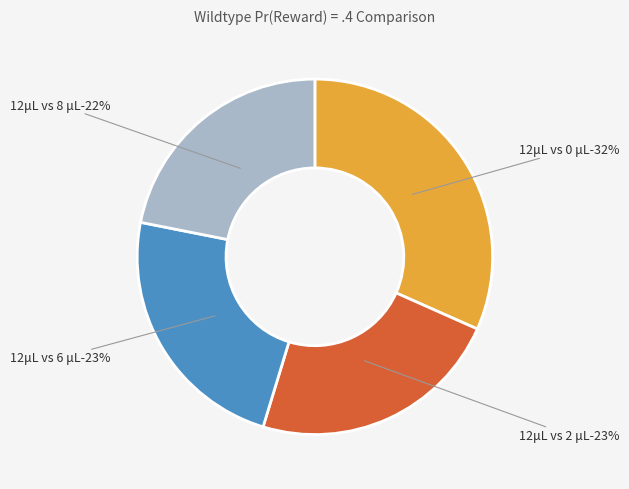

Between 12μL vs 2 μL and 12μL vs 8 μL, which is larger?

12μL vs 2 μL